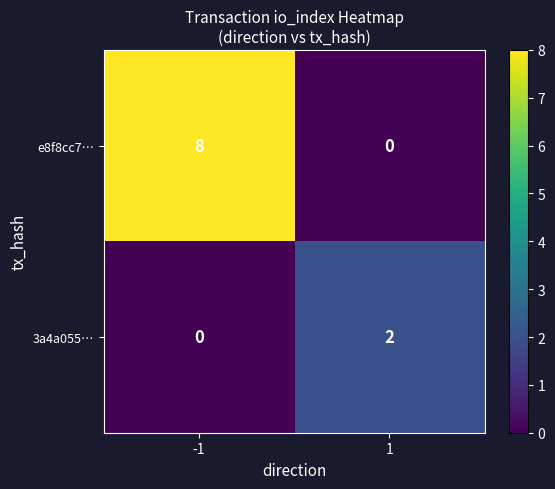

How many categories are shown in the chart?

2